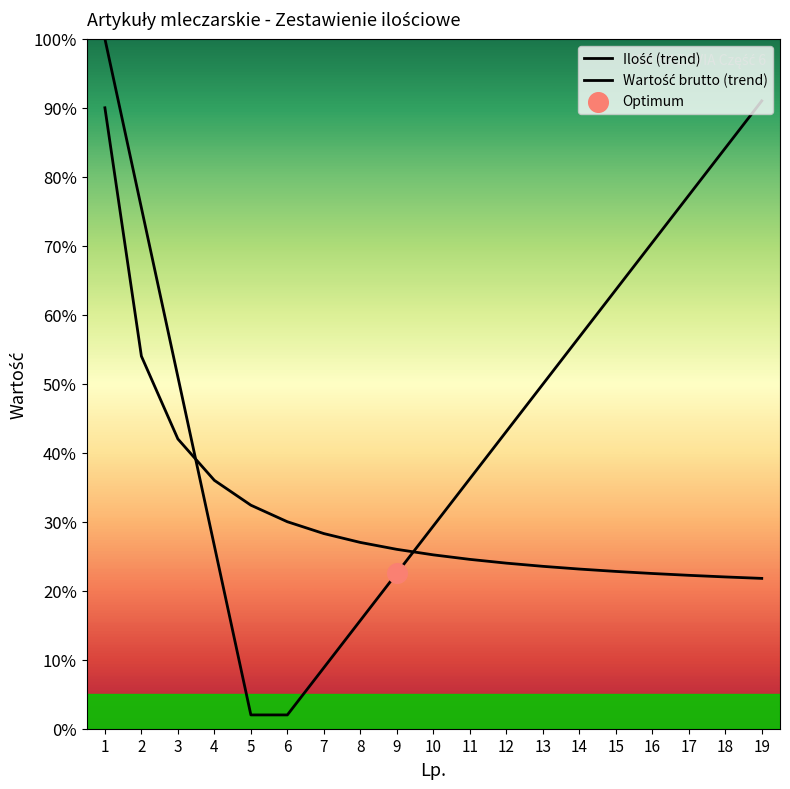

What is the total value across all series at 19?

112.8